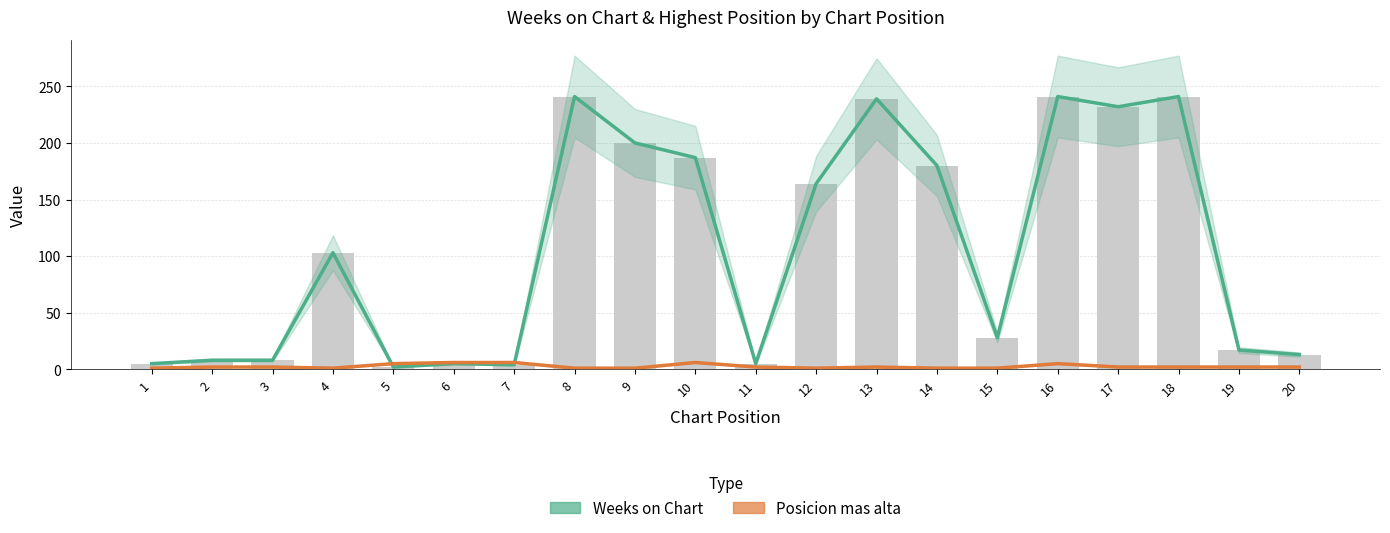

Reading left to right, what are all the values shown in this chart?

Weeks on Chart: 5	8	8	103	2	5	4	241	200	187	5	164	239	180	28	241	232	241	17	13
Posicion mas alta: 1	2	2	1	5	6	6	1	1	6	2	1	2	1	1	5	2	2	2	2